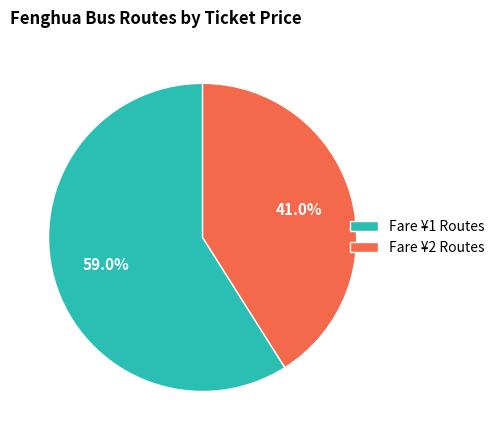

What percentage is NOT represented by Fare ¥2 Routes?

59.0%